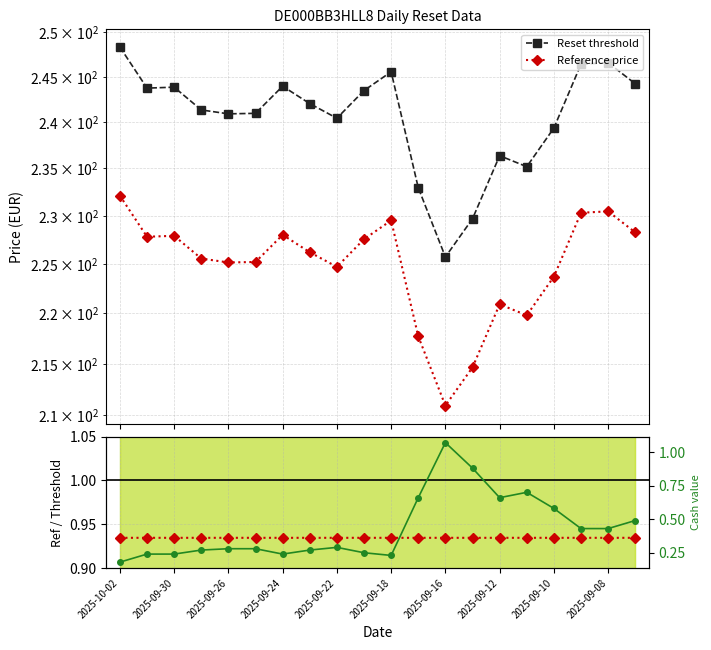

What is the approximate value of Ref / Threshold at 17?

0.9